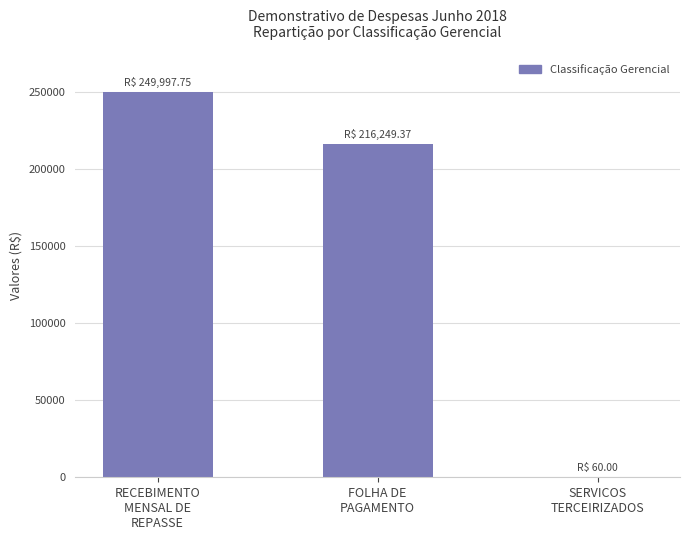

What is the greatest value displayed?

249997.8